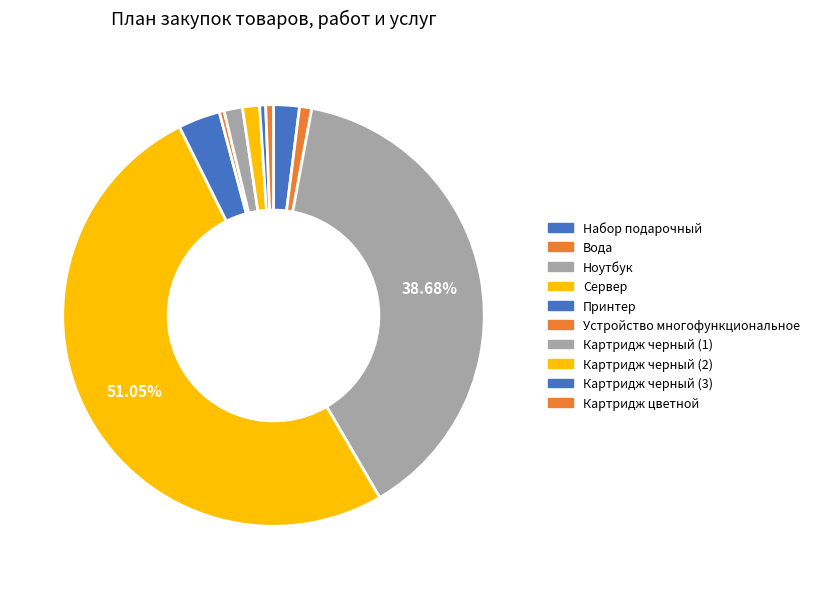

To the nearest percent, what is the difference between the largest and smallest slice percentages?

51%